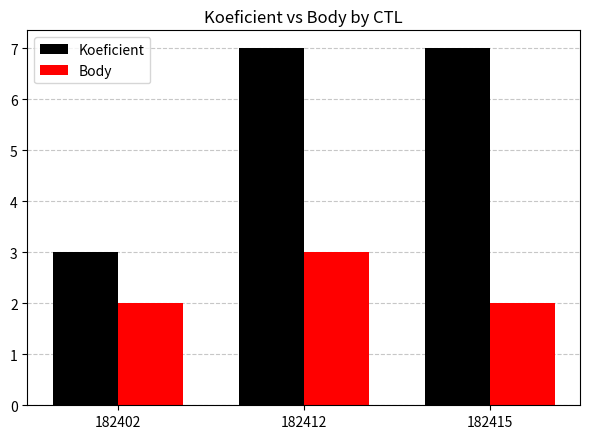

True or false: Body has a value of 4 at 182412.

False